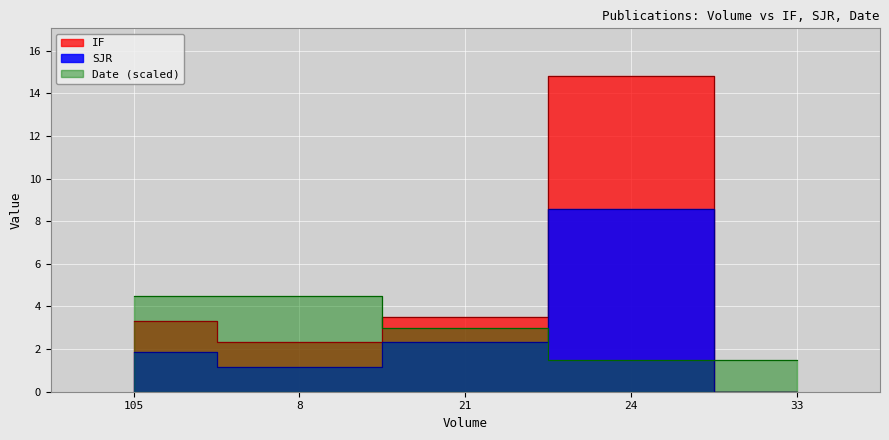

Which series has the widest spread of values?

IF